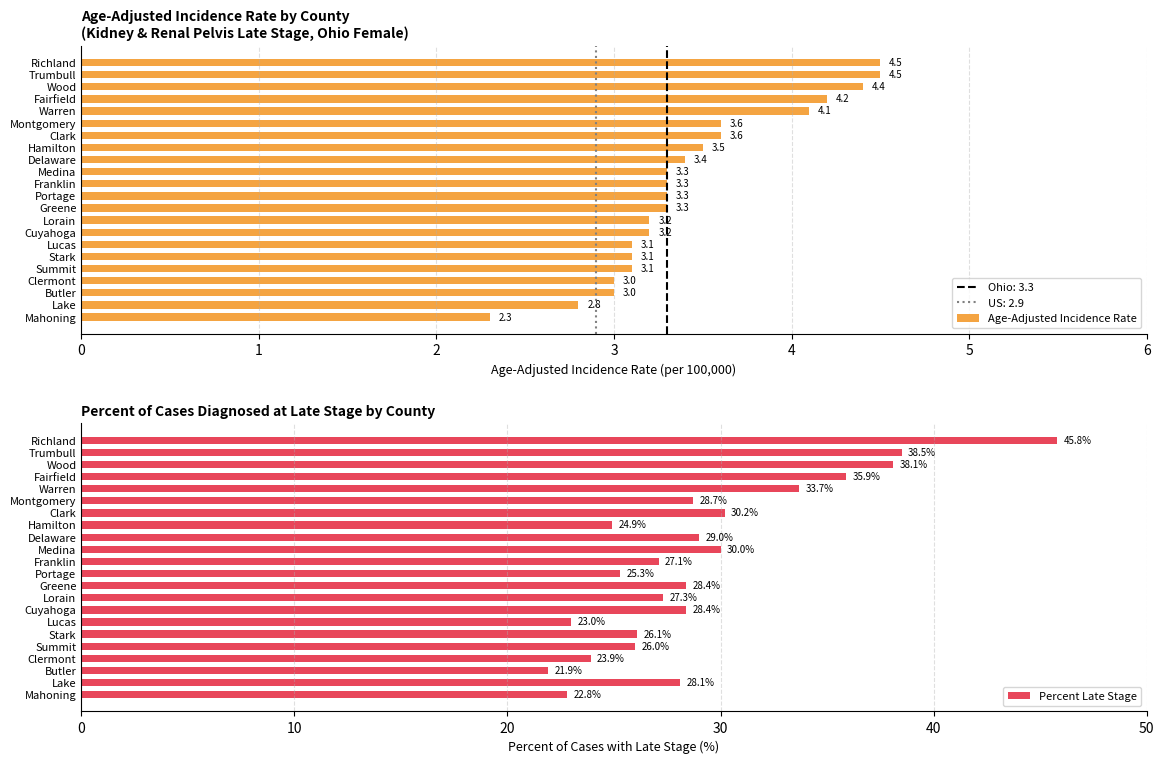

What is the total value across all series at 21?

50.3